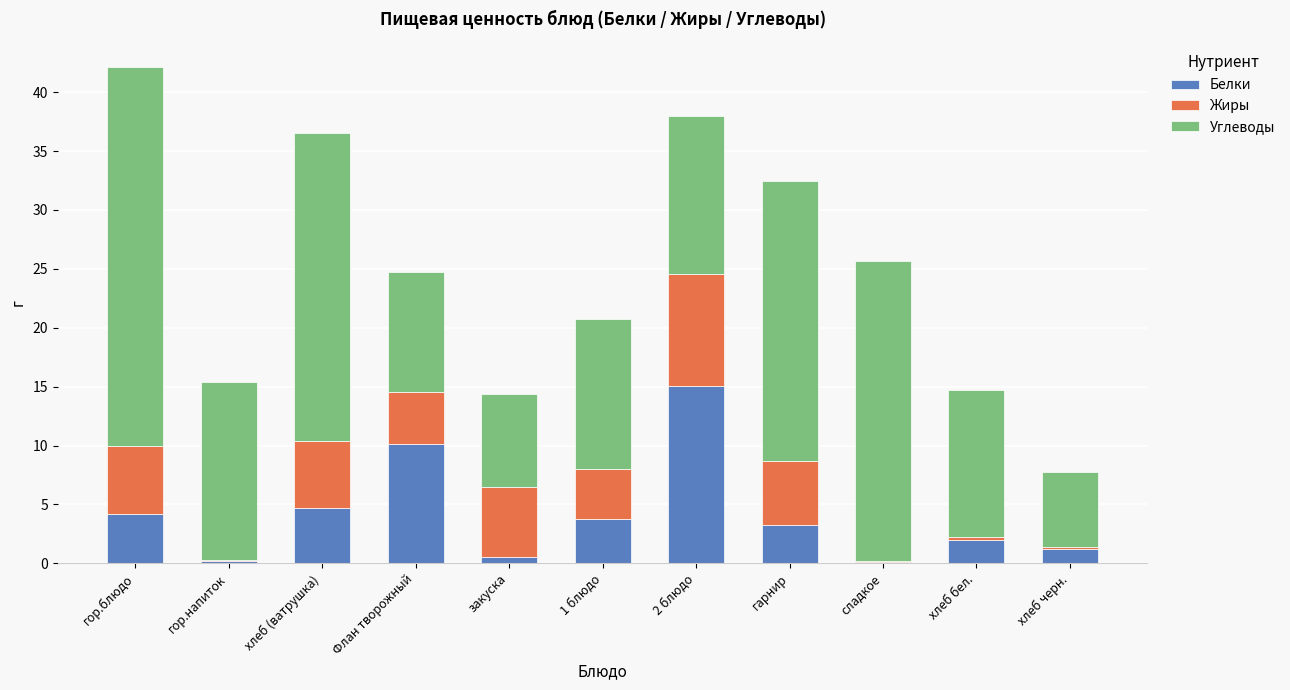

What is the maximum value for Белки?

15.1